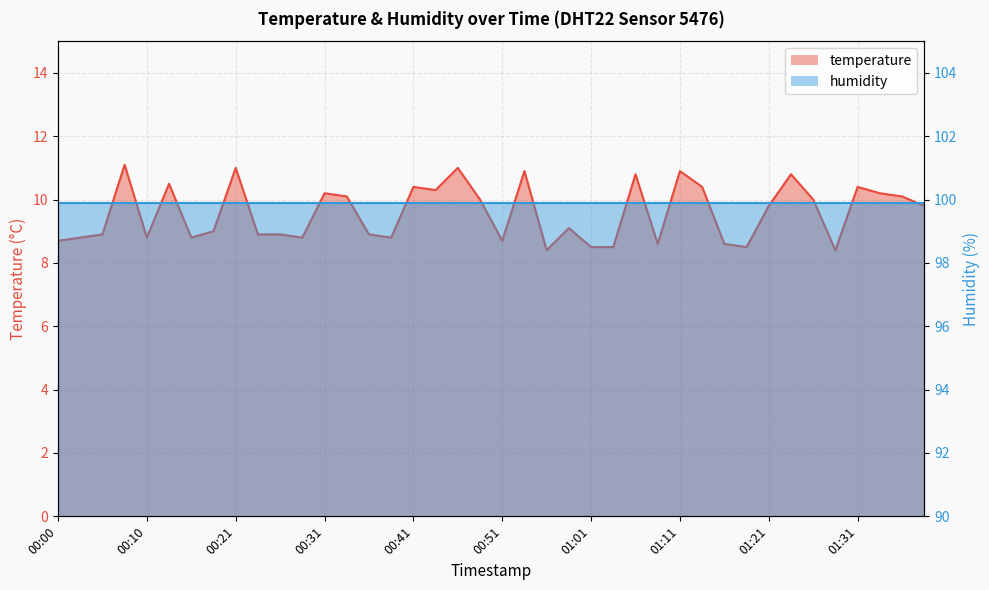

What is the label of the 29th point from the left?

01:11